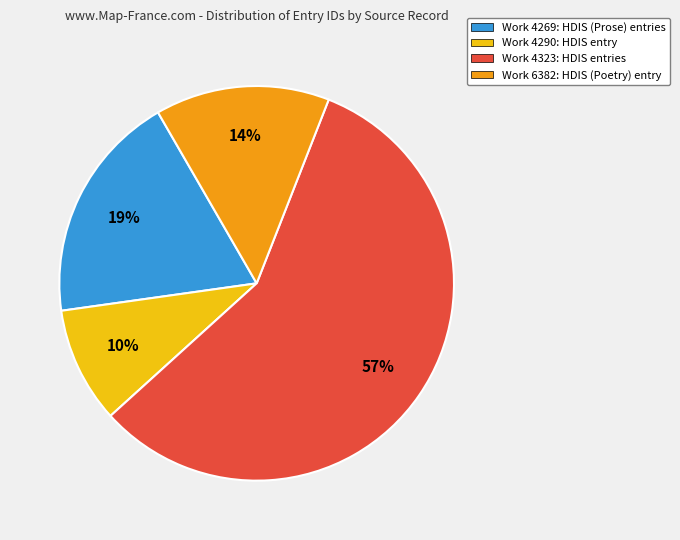

To the nearest percent, what is the combined percentage of Work 6382: HDIS (Poetry) entry and Work 4290: HDIS entry?

24%